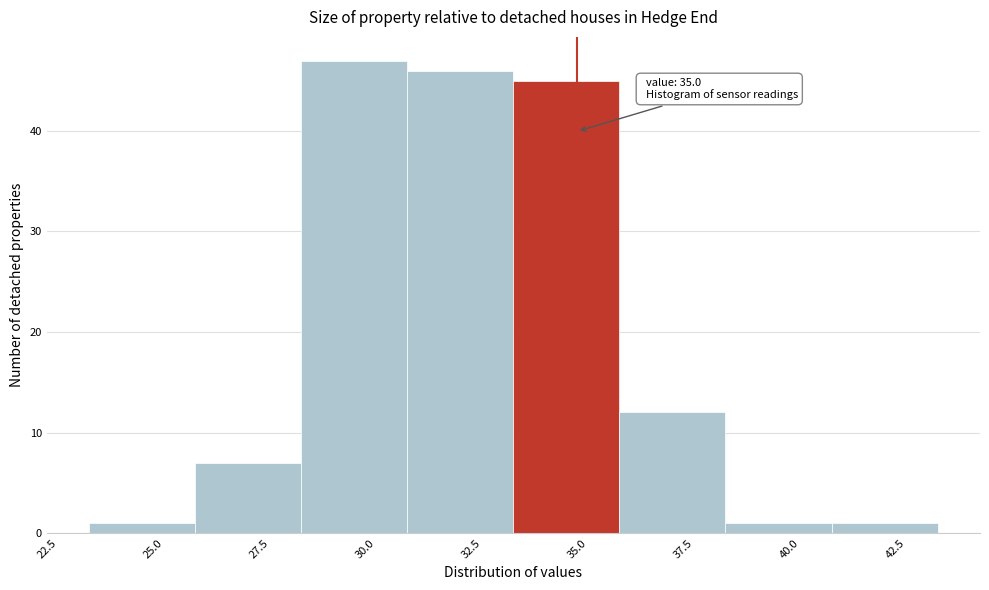

Over which range of the x-axis is the bar tallest?

28.5 to 31.0